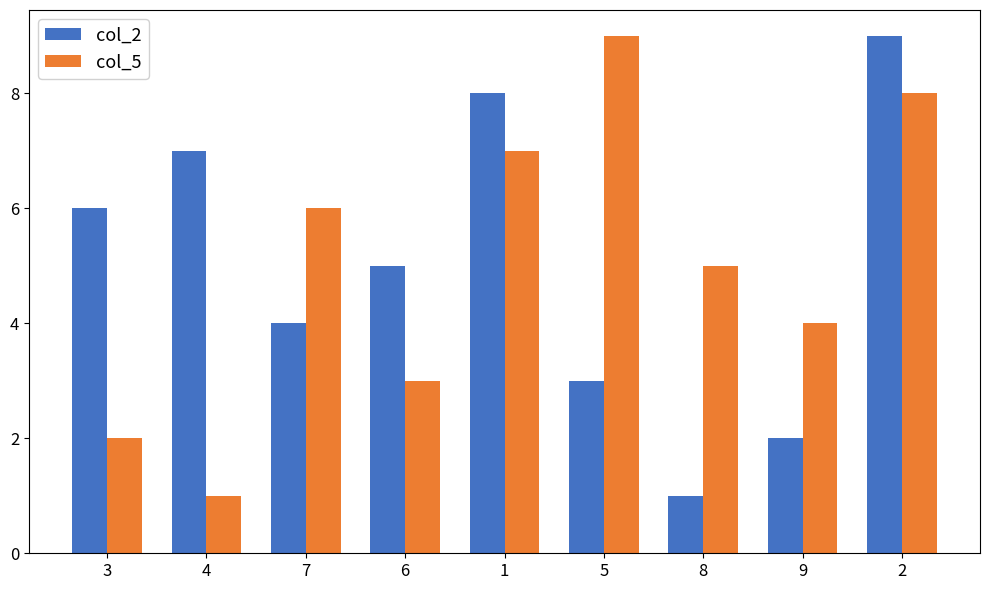

What is the sum of the col_2 values at 2 and 3?

15